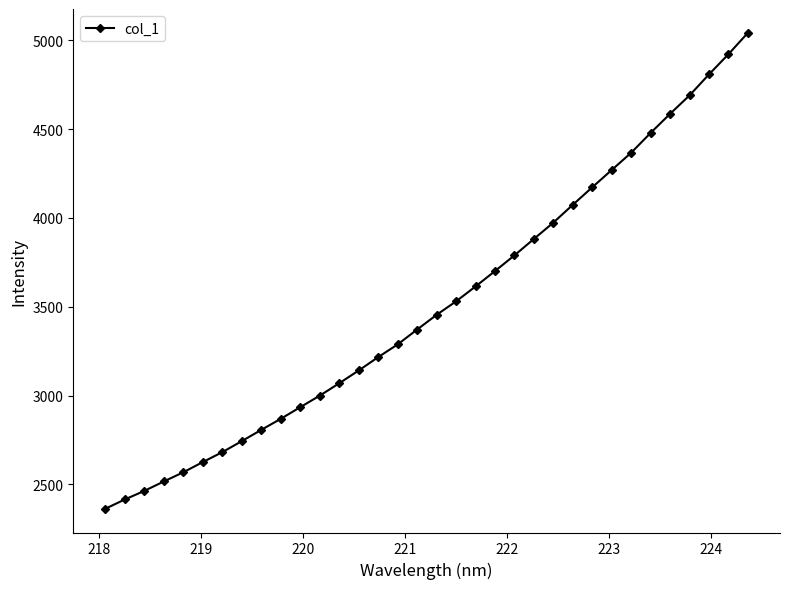

What is the difference between the second highest and minimum values?

2558.0